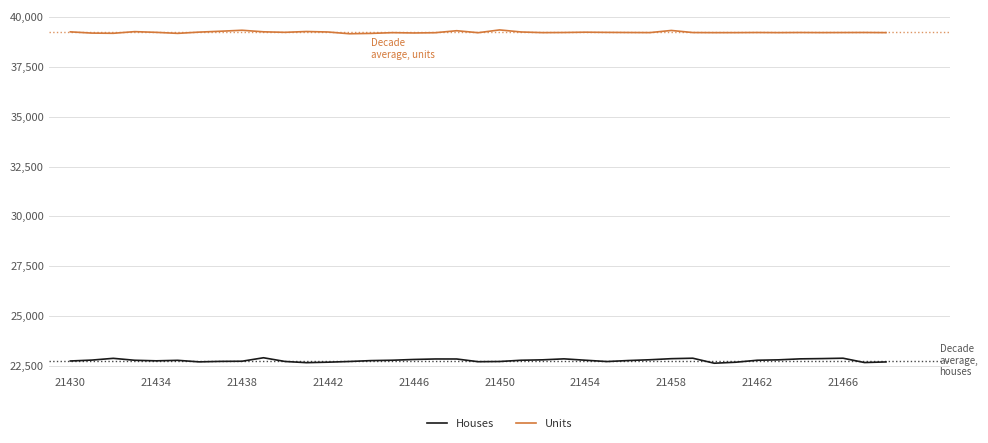

True or false: Houses and Units cross at least once.

False